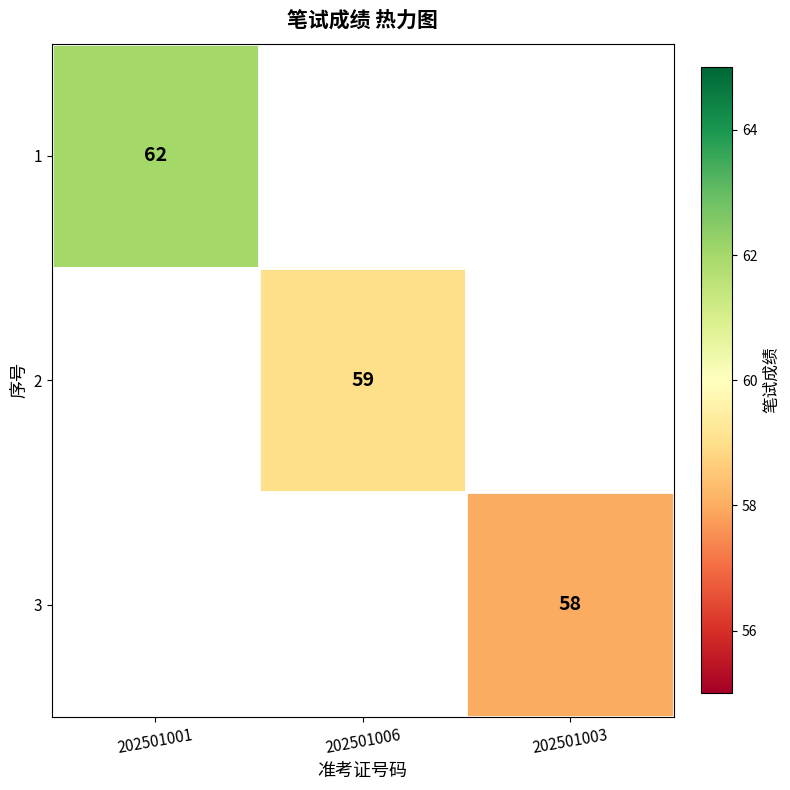

The value of 3 at 202501003 is 22. True or false?

False